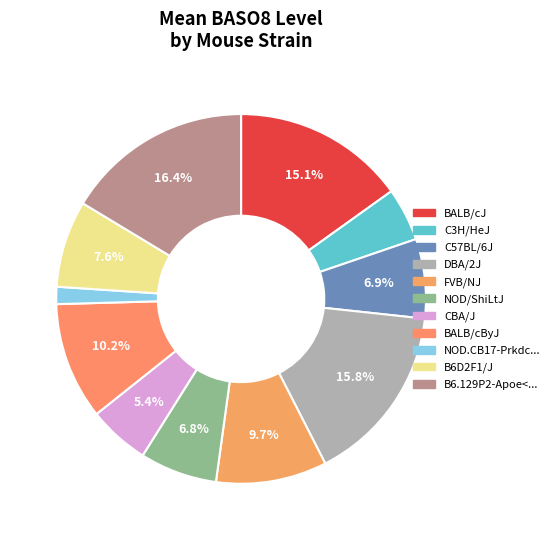

Count the number of slices in the pie.

11